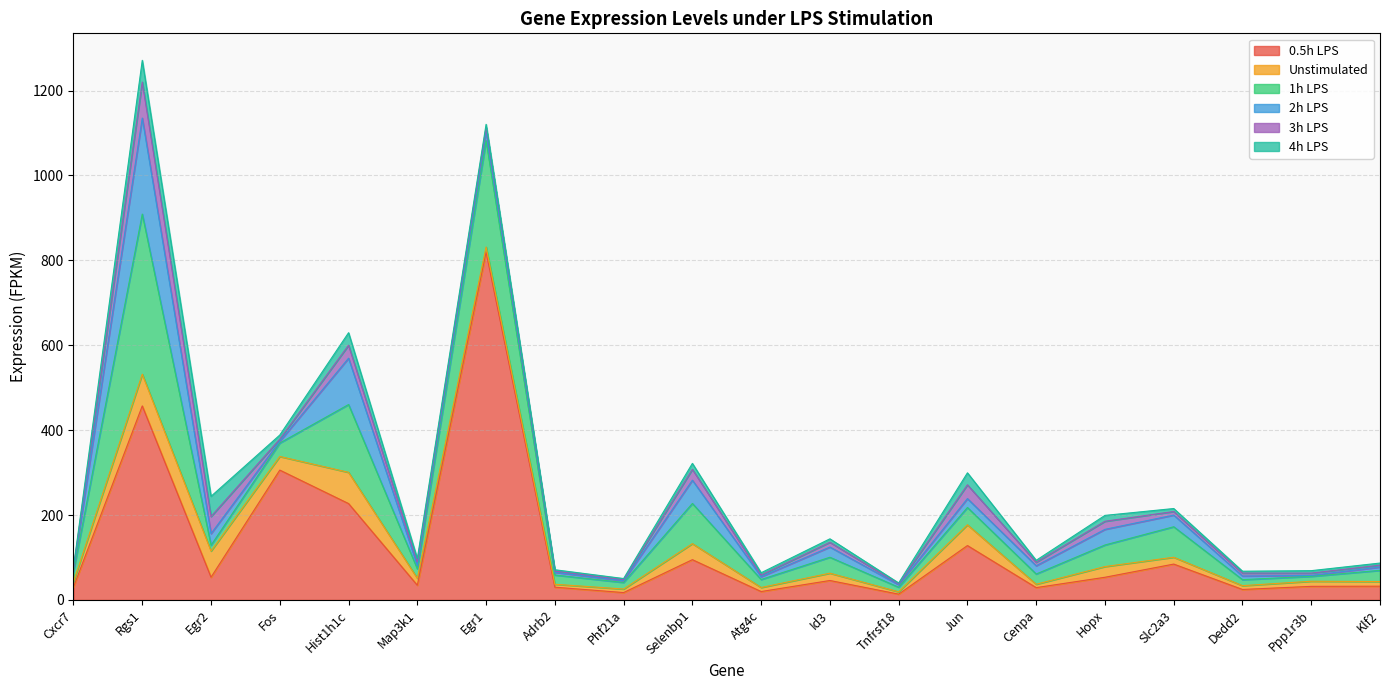

Which series has the widest spread of values?

0.5h LPS